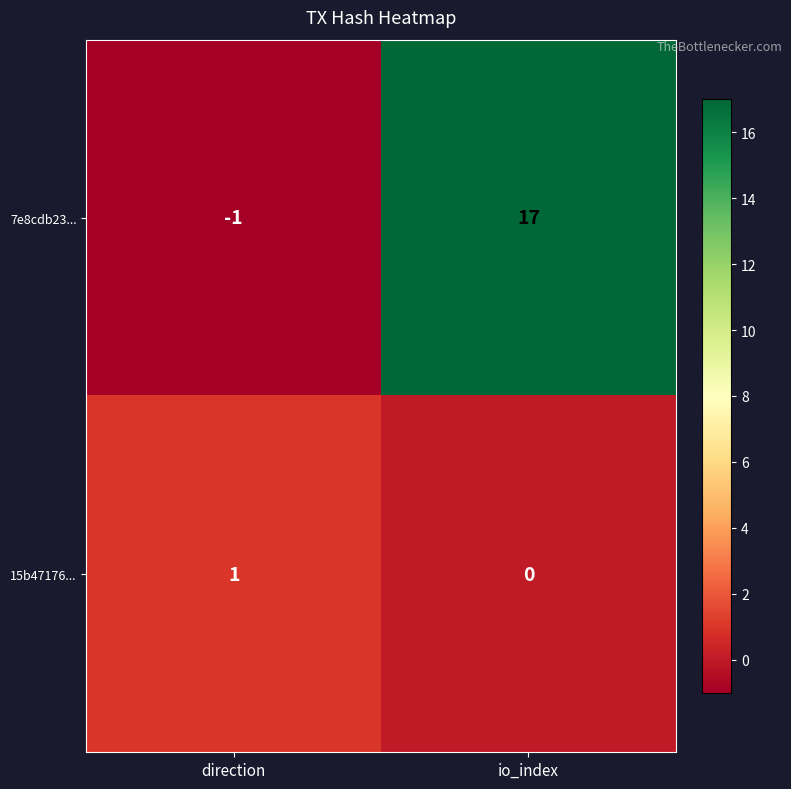

Is it true that 7e8cdb23... equals 0 at direction?

False